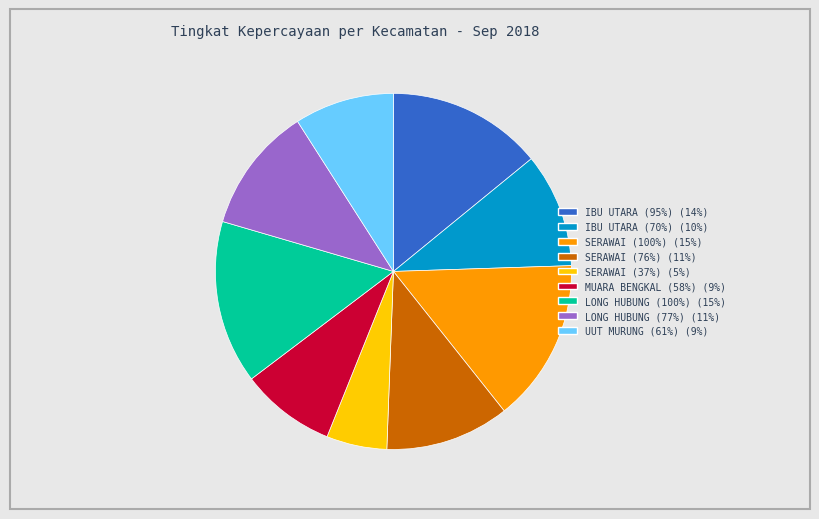

Between MUARA BENGKAL (58%) and IBU UTARA (95%), which is larger?

IBU UTARA (95%)